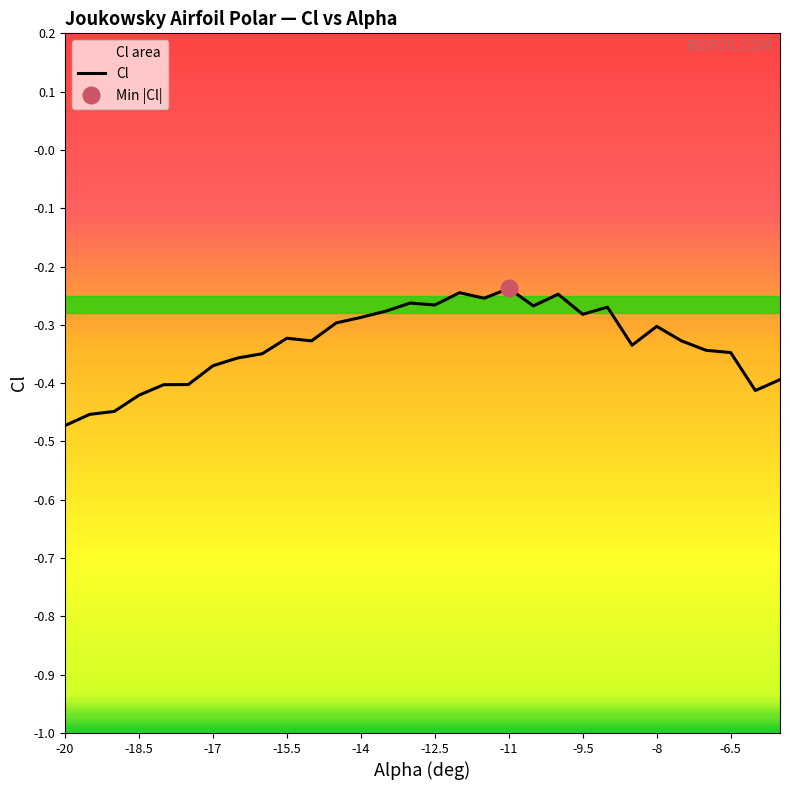

Reading left to right, list all the values displayed in this chart.

-0.5	-0.5	-0.4	-0.4	-0.4	-0.4	-0.4	-0.4	-0.3	-0.3	-0.3	-0.3	-0.3	-0.3	-0.3	-0.3	-0.2	-0.3	-0.2	-0.3	-0.2	-0.3	-0.3	-0.3	-0.3	-0.3	-0.3	-0.3	-0.4	-0.4